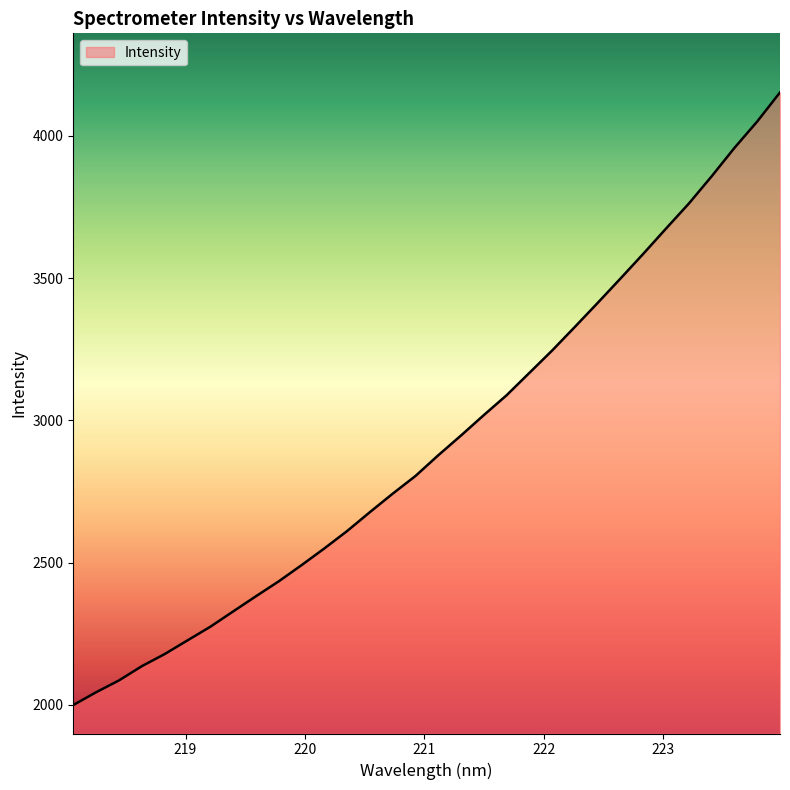

What is the smallest value displayed?

1999.7